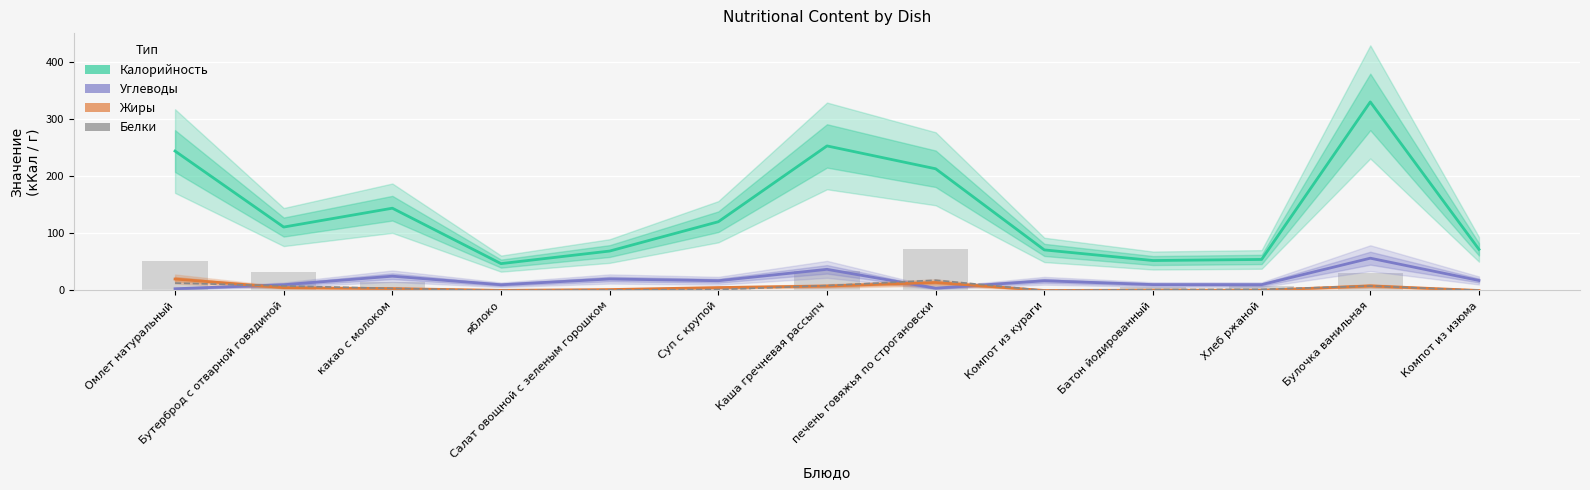

What is the maximum value for Калорийность?

330.0